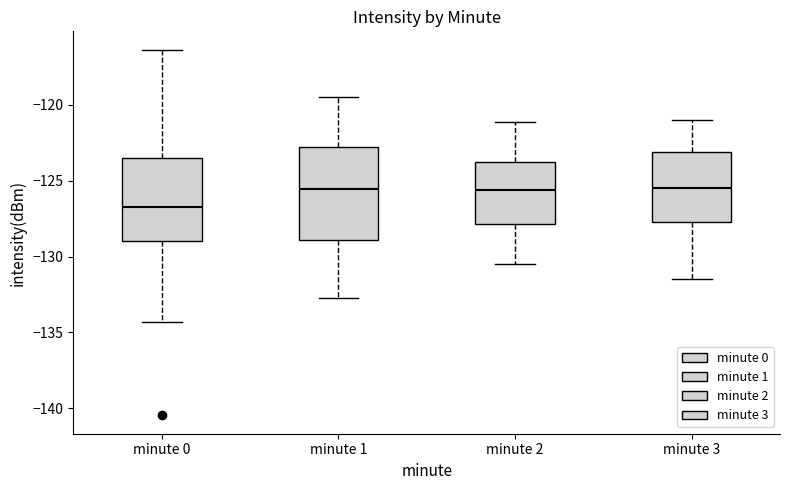

Which box is the tallest, from its lower edge to its upper edge?

minute 1